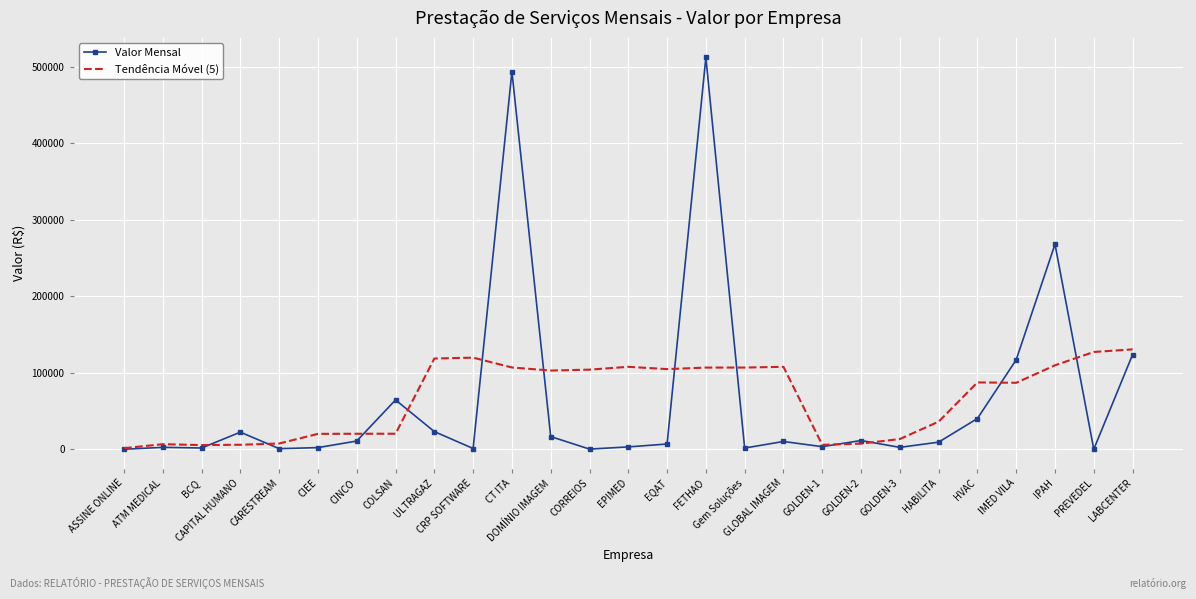

What is the total value across all series at CAPITAL HUMANO?

28682.0